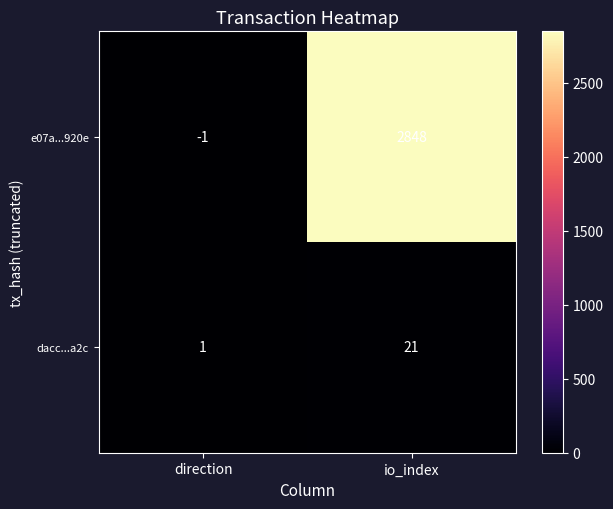

Rank the series at io_index from lowest to highest value.

dacc...a2c, e07a...920e